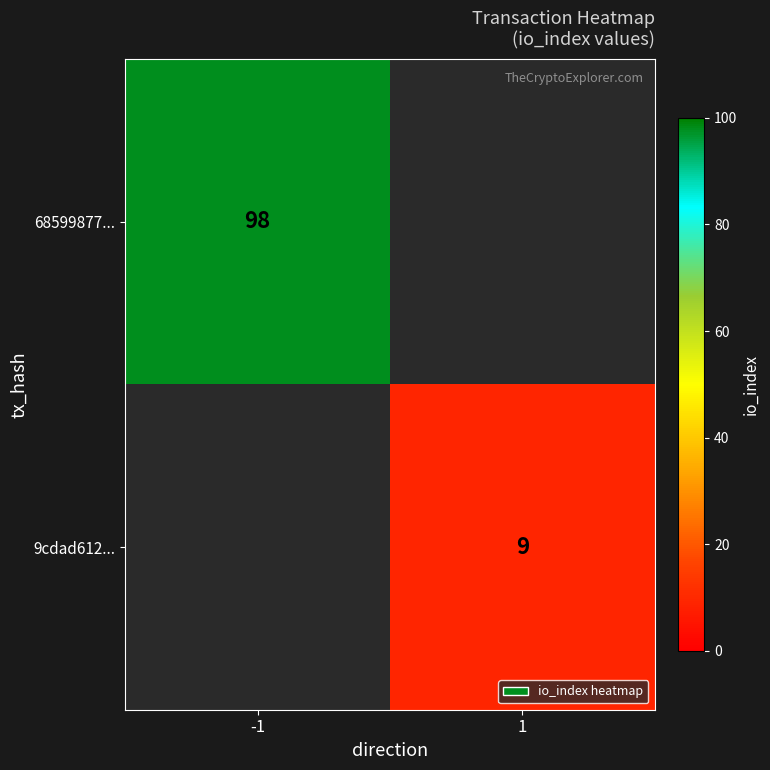

At how many categories does at least one series exceed 74?

1